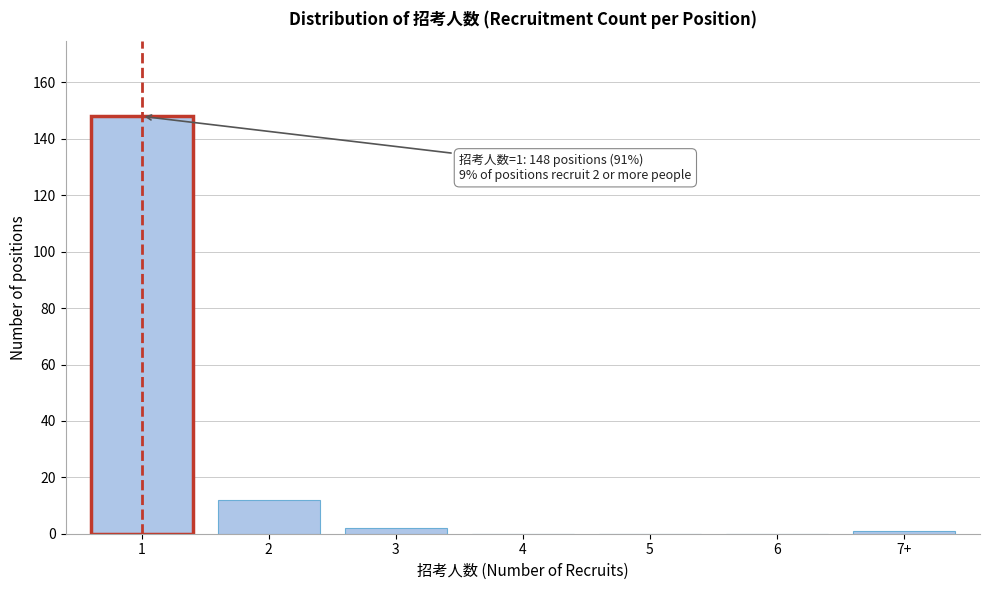

Reading left to right, extract all data points from this chart.

1=148	2=12	3=2	4=0	5=0	6=0	7+=1